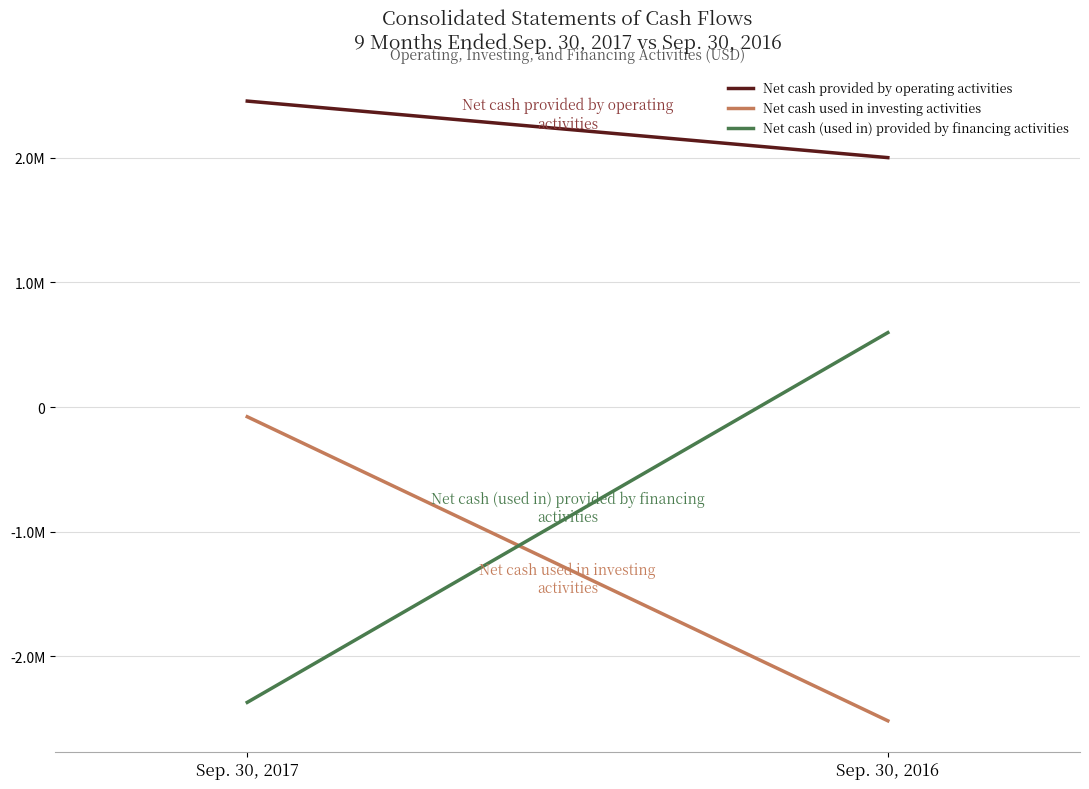

What is the difference between the Net cash (used in) provided by financing activities values at Sep. 30, 2017 and Sep. 30, 2016?

2966660